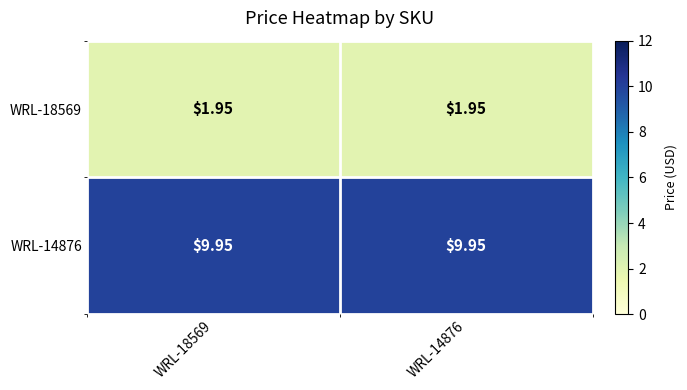

Is the value of WRL-14876 at WRL-14876 greater than the value of WRL-18569 at WRL-18569?

Yes